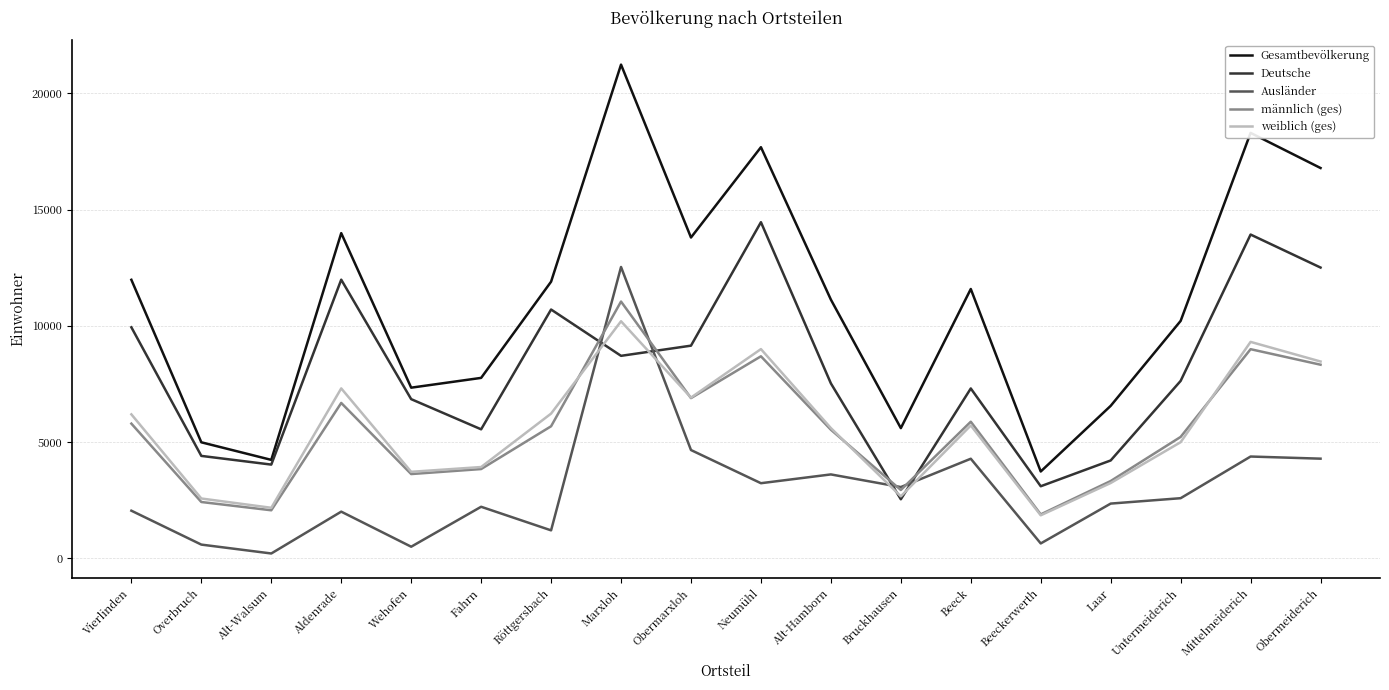

At which category does the chart reach its minimum across all series?

Alt-Walsum